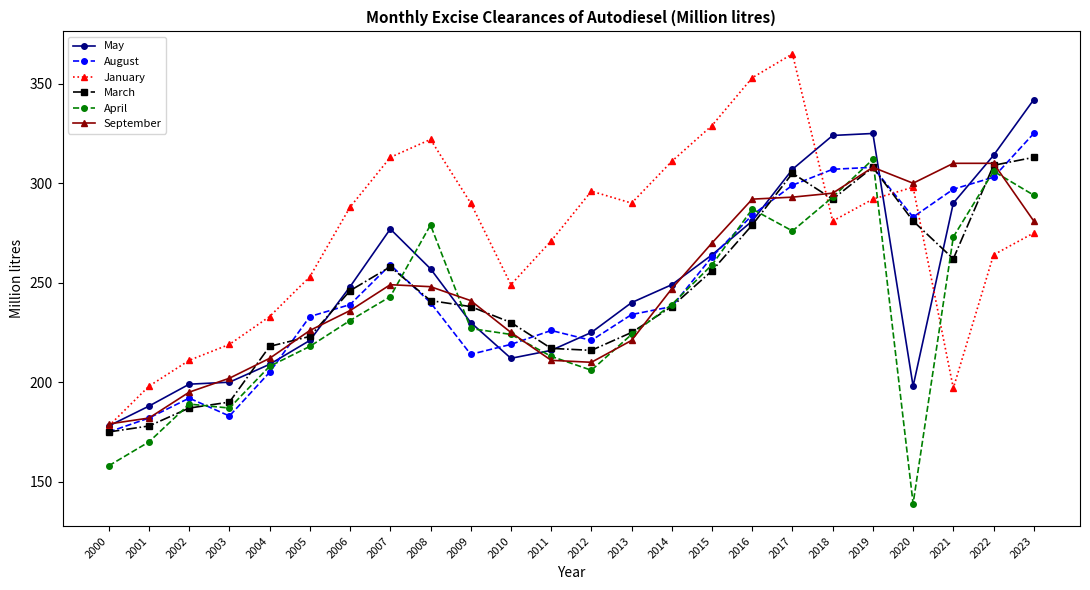

What is the minimum value shown in the chart?

139